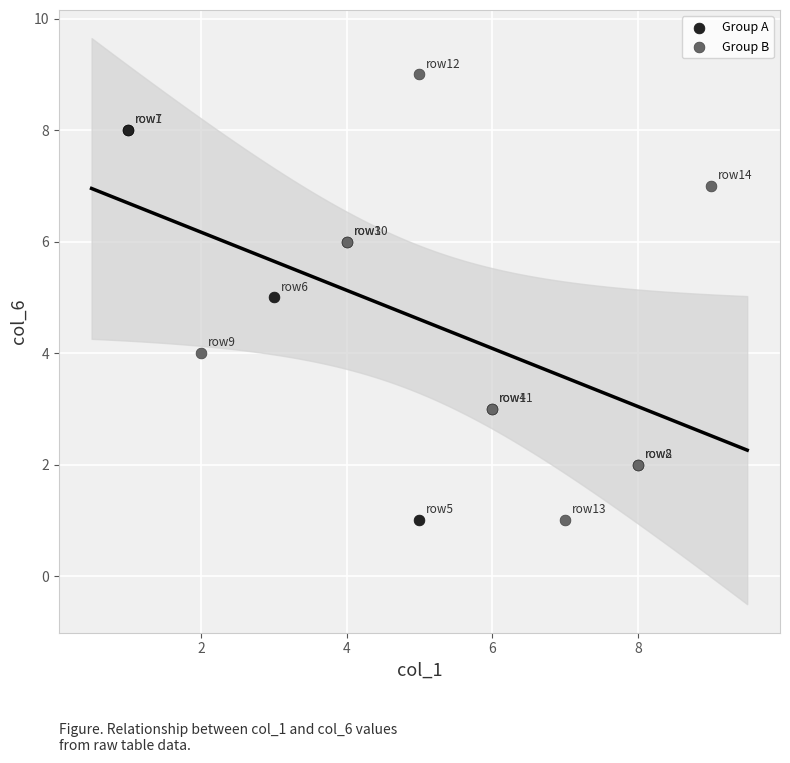

Which series has the largest Y range (max minus min)?

Group B